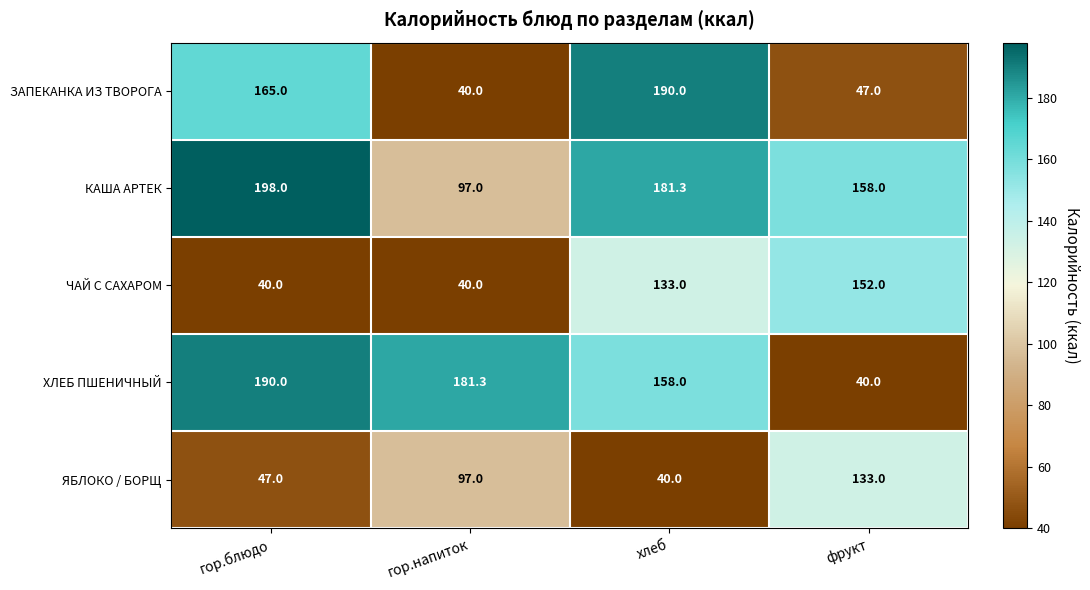

Rank the series by their average value, from lowest to highest.

ЯБЛОКО / БОРЩ, ЧАЙ С САХАРОМ, ЗАПЕКАНКА ИЗ ТВОРОГА, ХЛЕБ ПШЕНИЧНЫЙ, КАША АРТЕК